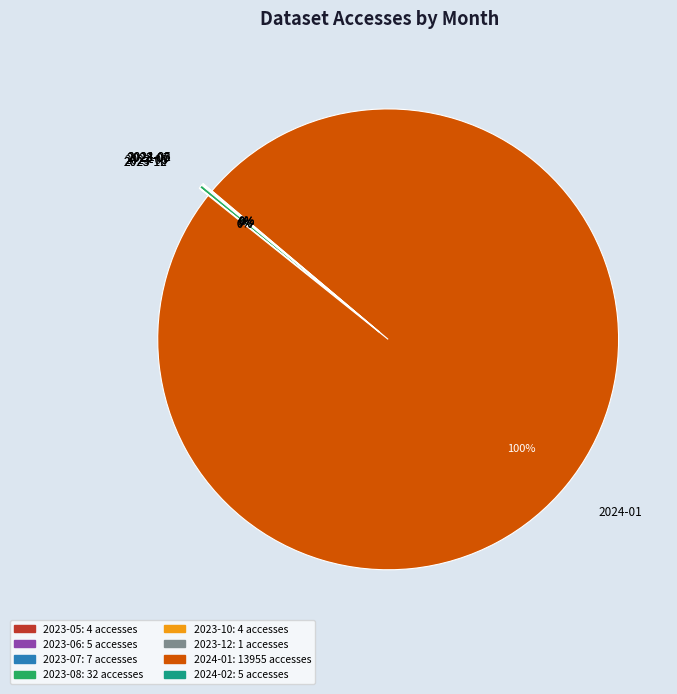

Does 2024-01 represent more than half of the total?

Yes